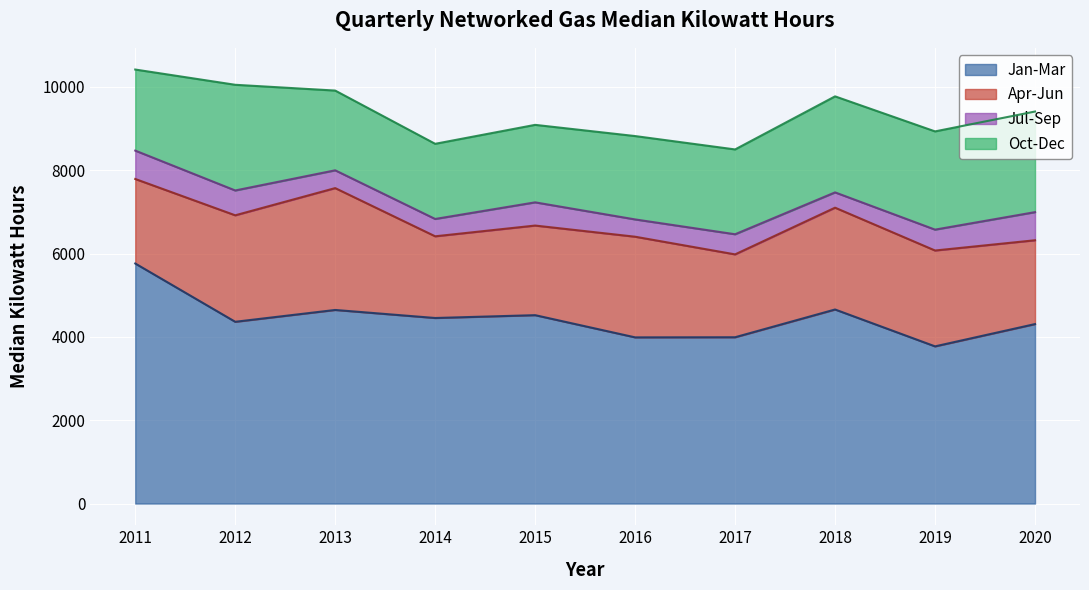

Where is the first local maximum for Apr-Jun?

2013